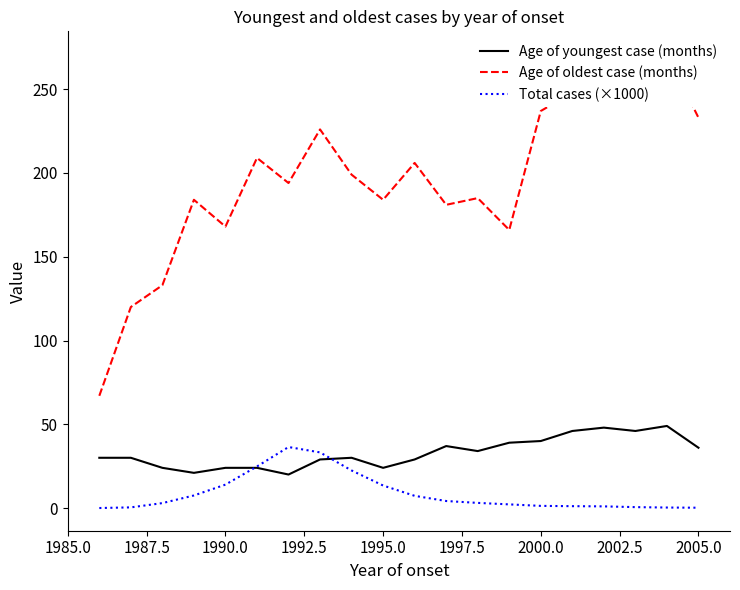

Which series has the largest total across all categories?

Age of oldest case (months)